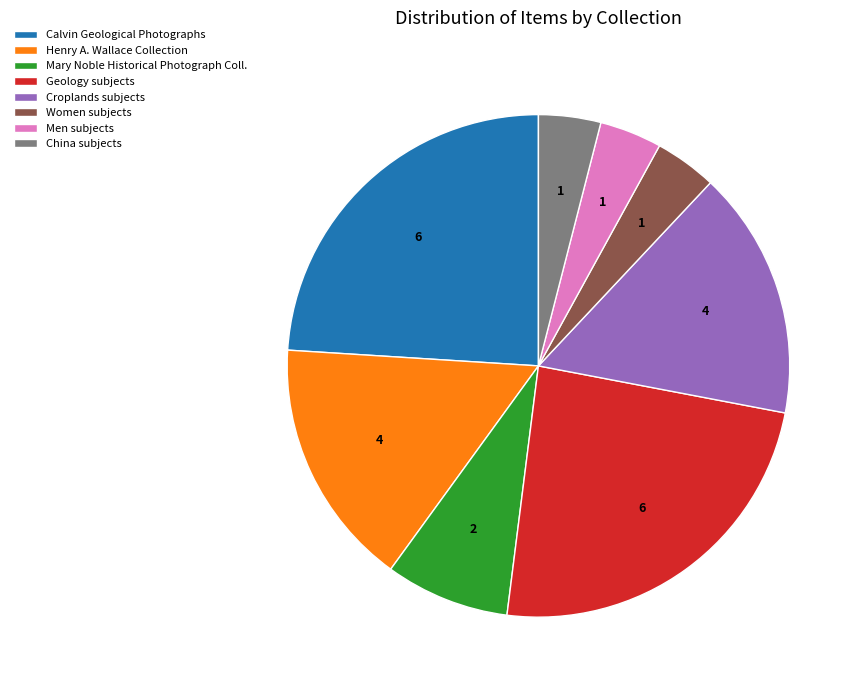

The Mary Noble Historical Photograph Coll. slice represents 8% of the pie. True or false?

True